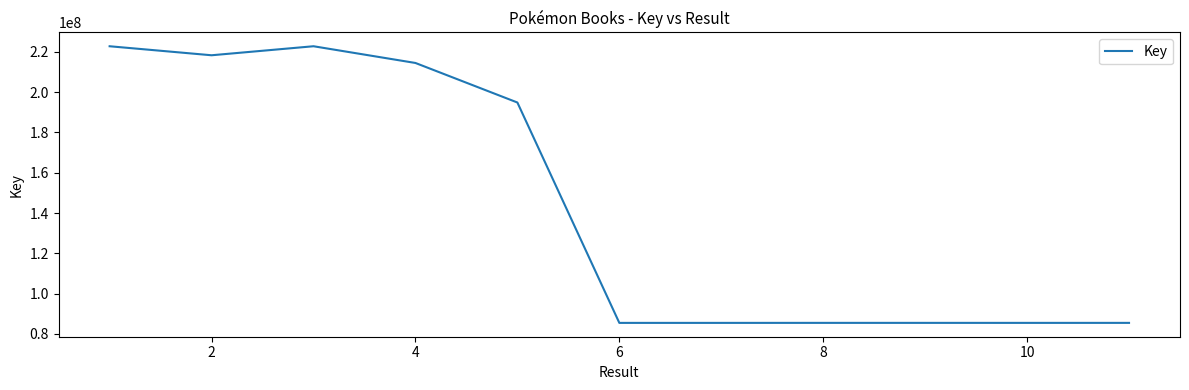

What is the smallest value displayed?

85430155